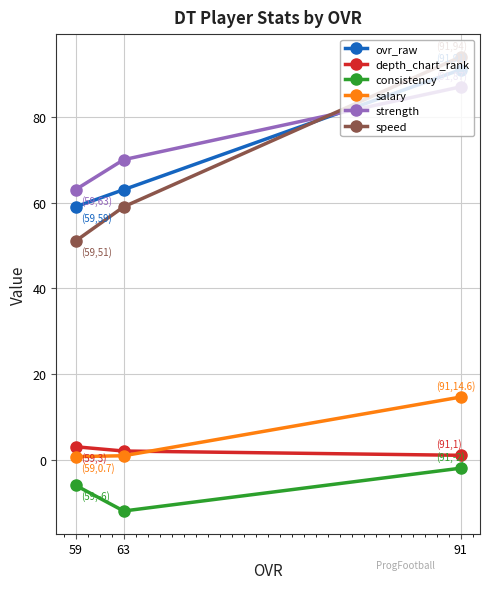

How many lines are shown in the chart?

6